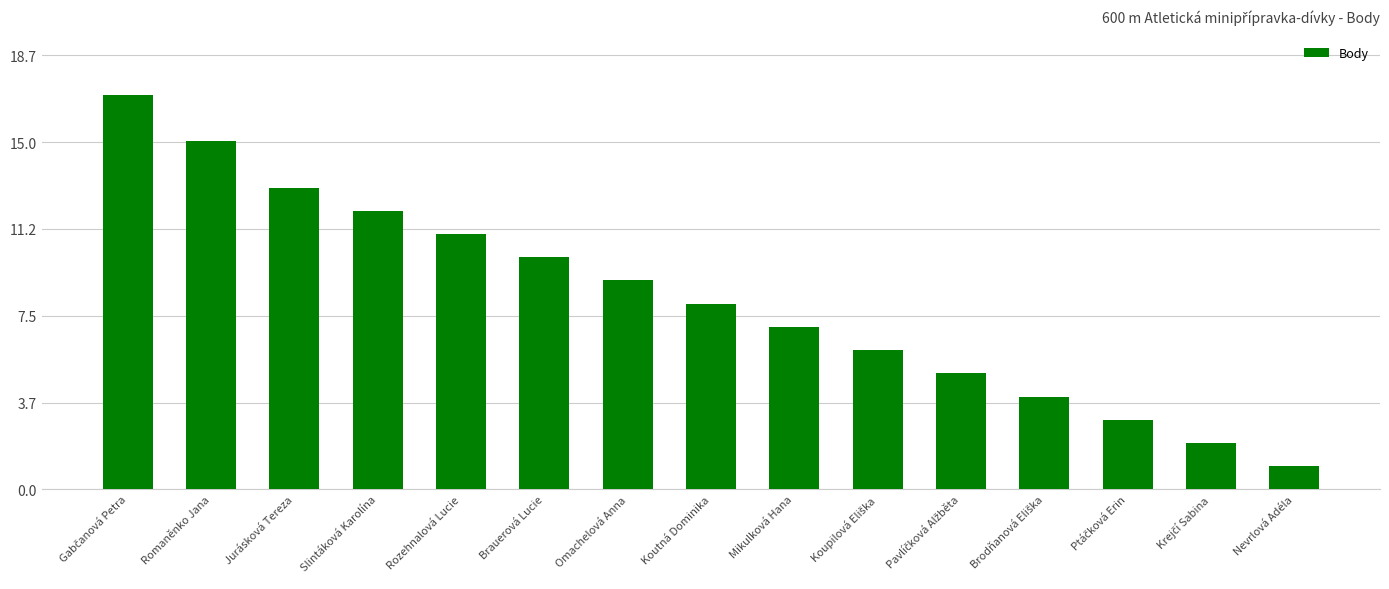

What is the difference between the maximum and second lowest values?

15